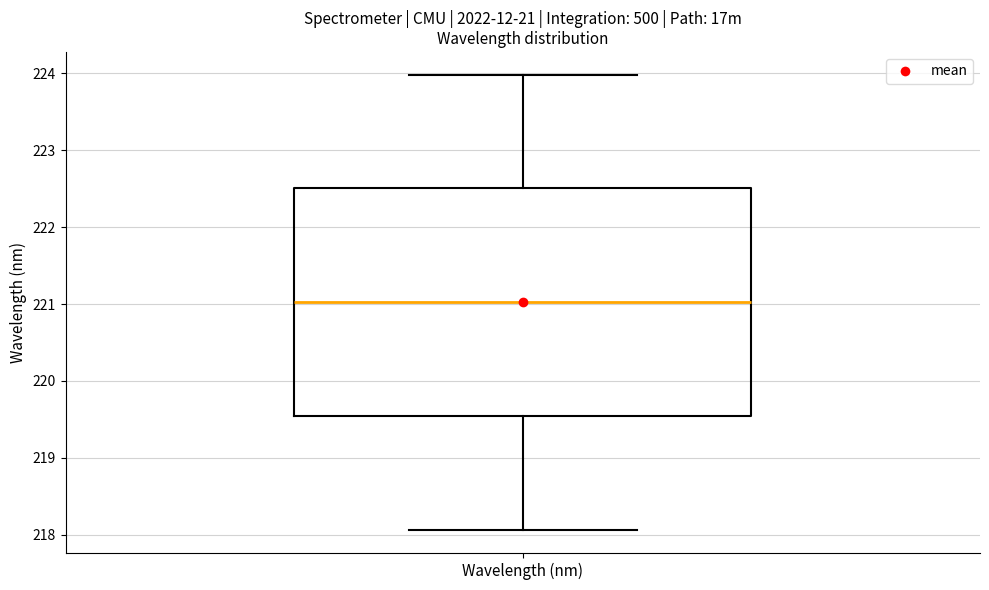

Where does the lower whisker of the box for Wavelength (nm) end on the y-axis? The values are not printed on the chart, so give them approximately, as read against the axis.

218.1